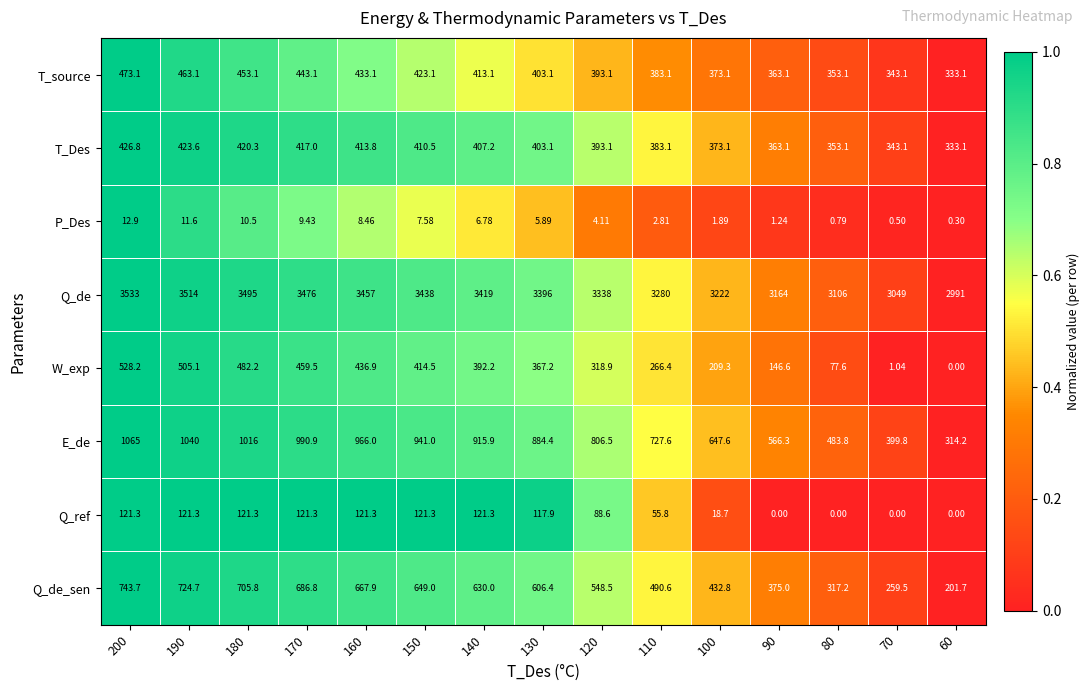

Rank the series by their maximum value, from highest to lowest.

Q_de, E_de, Q_de_sen, W_exp, T_source, T_Des, Q_ref, P_Des